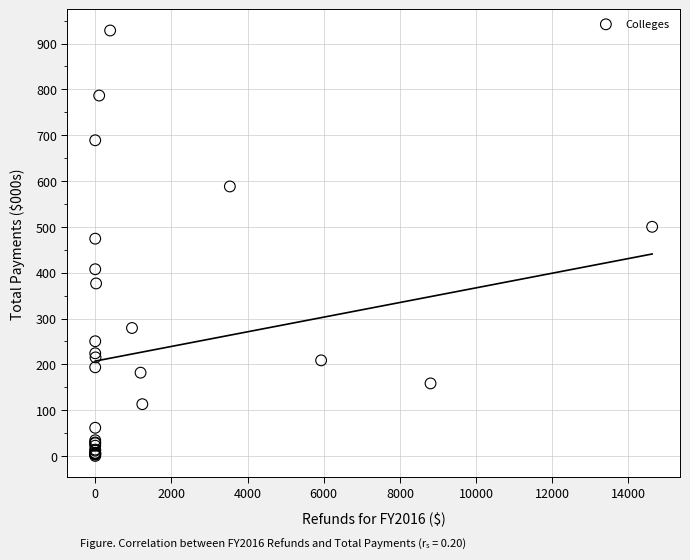

What Y value in the scatter plot is closest to 464?

474.3